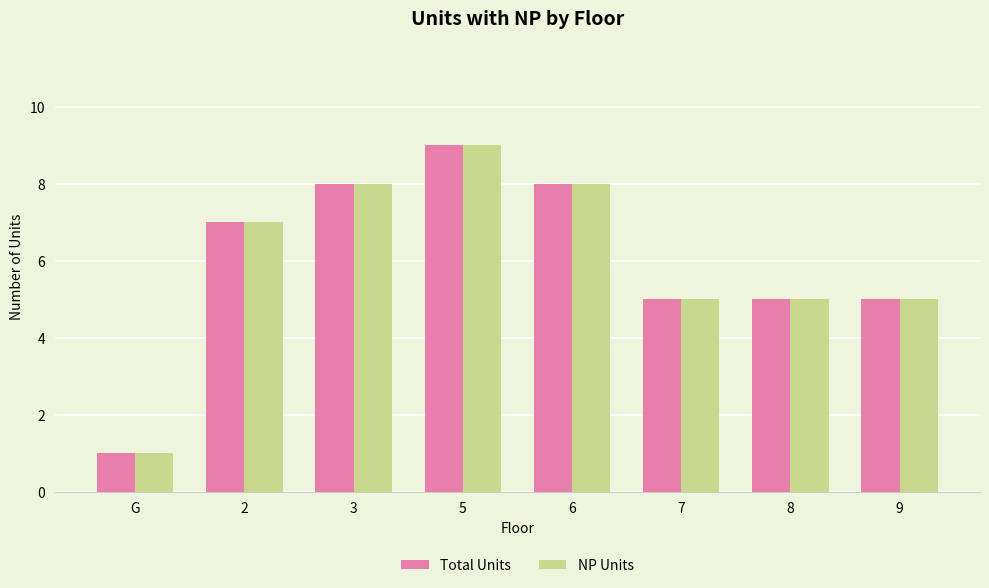

What is the minimum value shown in the chart?

1